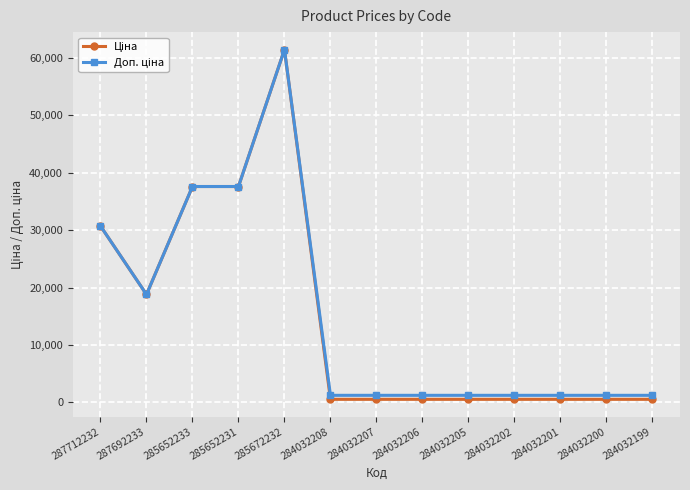

At which category does the chart reach its peak across all series?

285672232